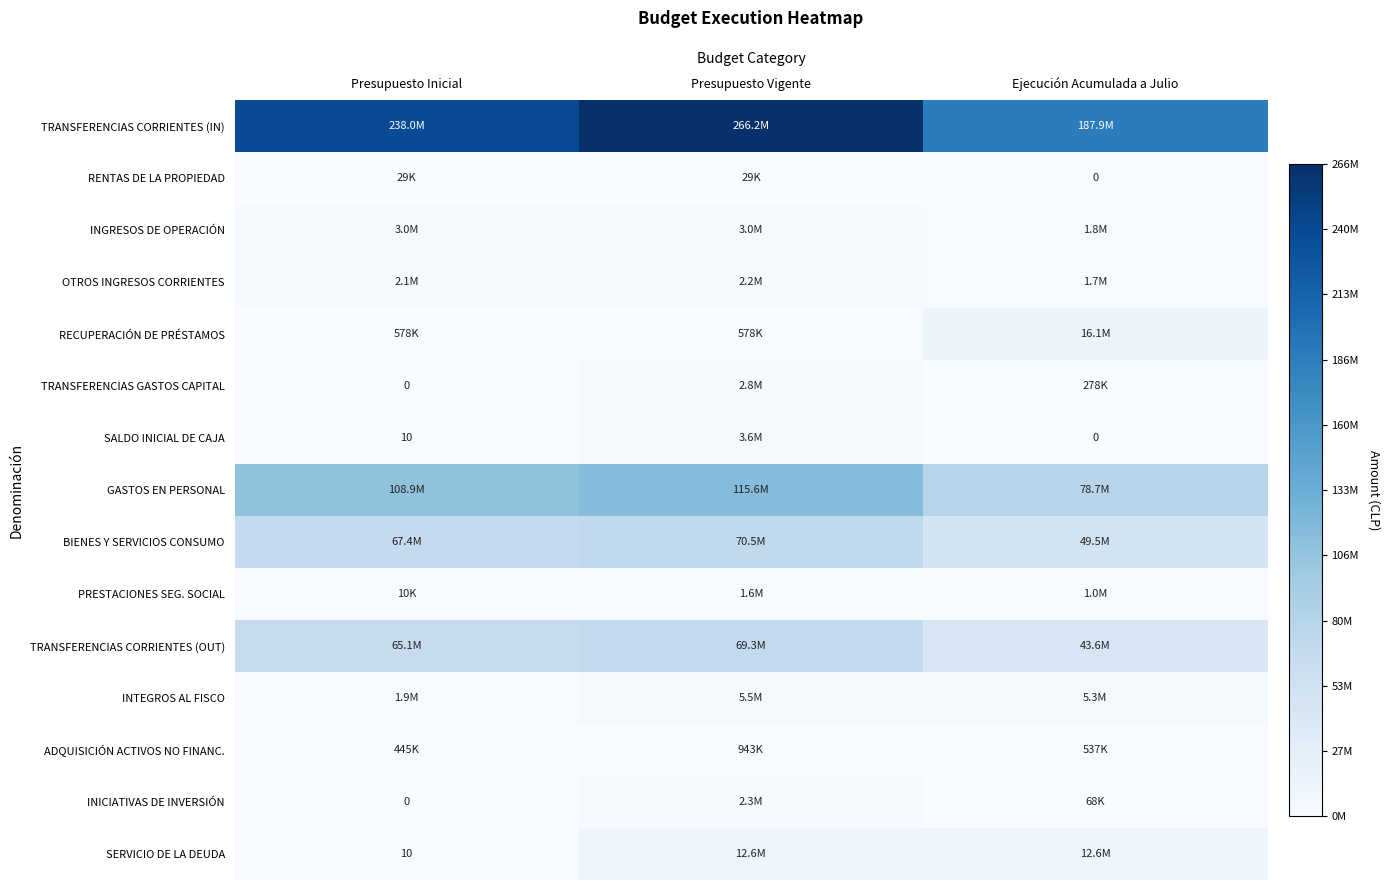

Rank the series at Presupuesto Vigente from lowest to highest value.

RENTAS DE LA PROPIEDAD, RECUPERACIÓN DE PRÉSTAMOS, ADQUISICIÓN ACTIVOS NO FINANC., PRESTACIONES SEG. SOCIAL, OTROS INGRESOS CORRIENTES, INICIATIVAS DE INVERSIÓN, TRANSFERENCIAS GASTOS CAPITAL, INGRESOS DE OPERACIÓN, SALDO INICIAL DE CAJA, INTEGROS AL FISCO, SERVICIO DE LA DEUDA, TRANSFERENCIAS CORRIENTES (OUT), BIENES Y SERVICIOS CONSUMO, GASTOS EN PERSONAL, TRANSFERENCIAS CORRIENTES (IN)